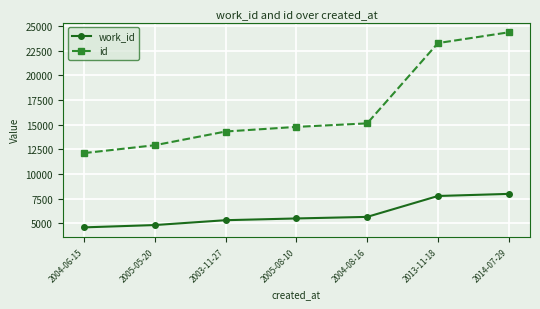

What is the sum of the work_id values at 2004-08-16 and 2013-11-18?

13442